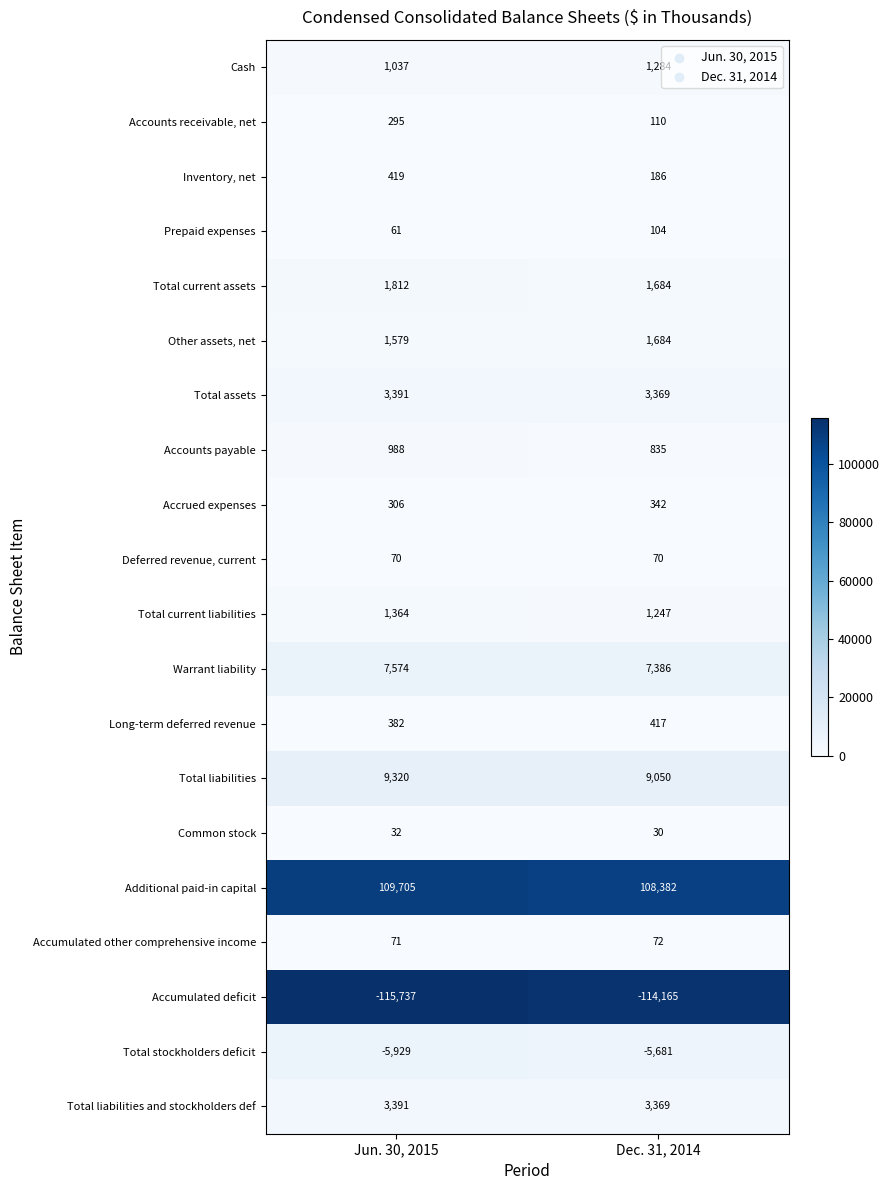

Which label corresponds to the largest value in the chart?

Jun. 30, 2015